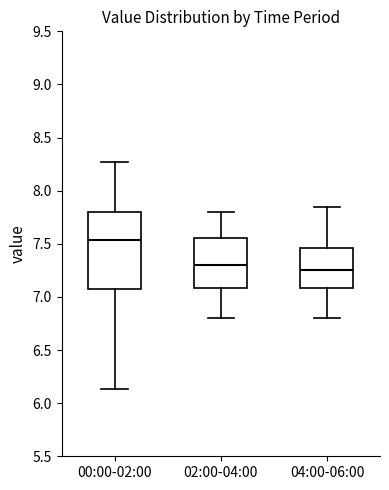

Which box has the highest median line?

00:00-02:00